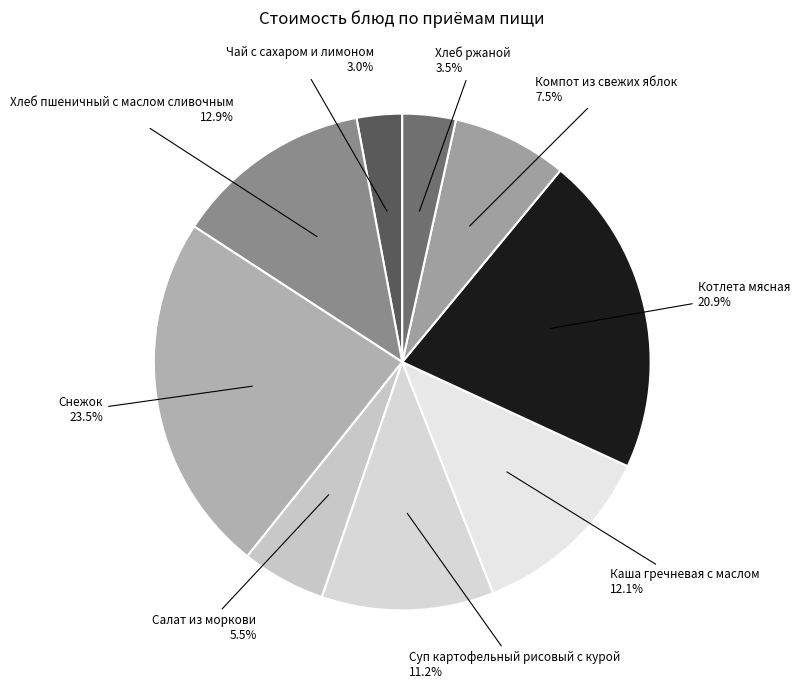

Which category has the smallest portion of the pie?

Чай с сахаром и лимоном